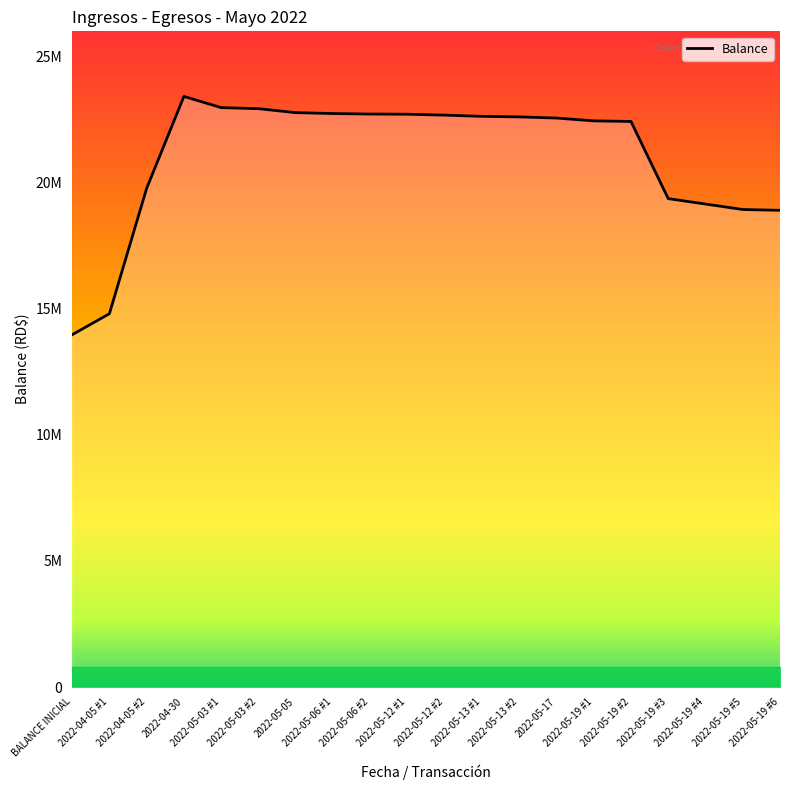

Rank the categories by value from lowest to highest.

BALANCE INICIAL, 2022-04-05 #1, 2022-05-19 #6, 2022-05-19 #5, 2022-05-19 #4, 2022-05-19 #3, 2022-04-05 #2, 2022-05-19 #2, 2022-05-19 #1, 2022-05-17, 2022-05-13 #2, 2022-05-13 #1, 2022-05-12 #2, 2022-05-12 #1, 2022-05-06 #2, 2022-05-06 #1, 2022-05-05, 2022-05-03 #2, 2022-05-03 #1, 2022-04-30